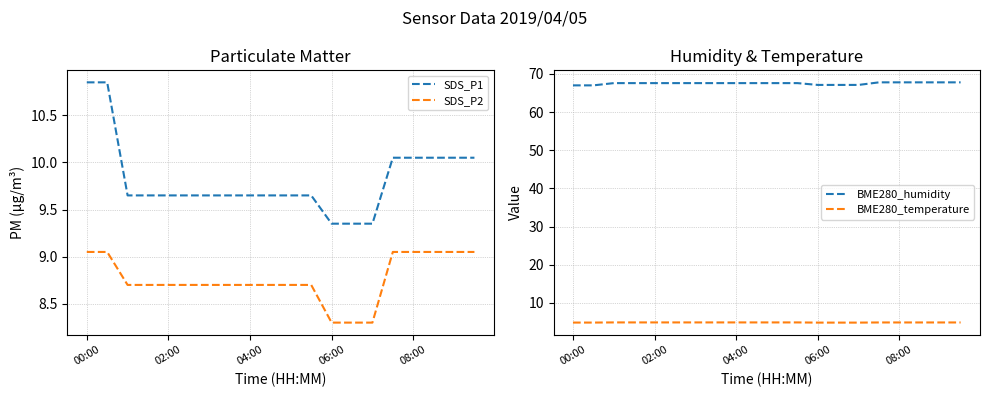

What is the minimum value shown in the chart?

4.8